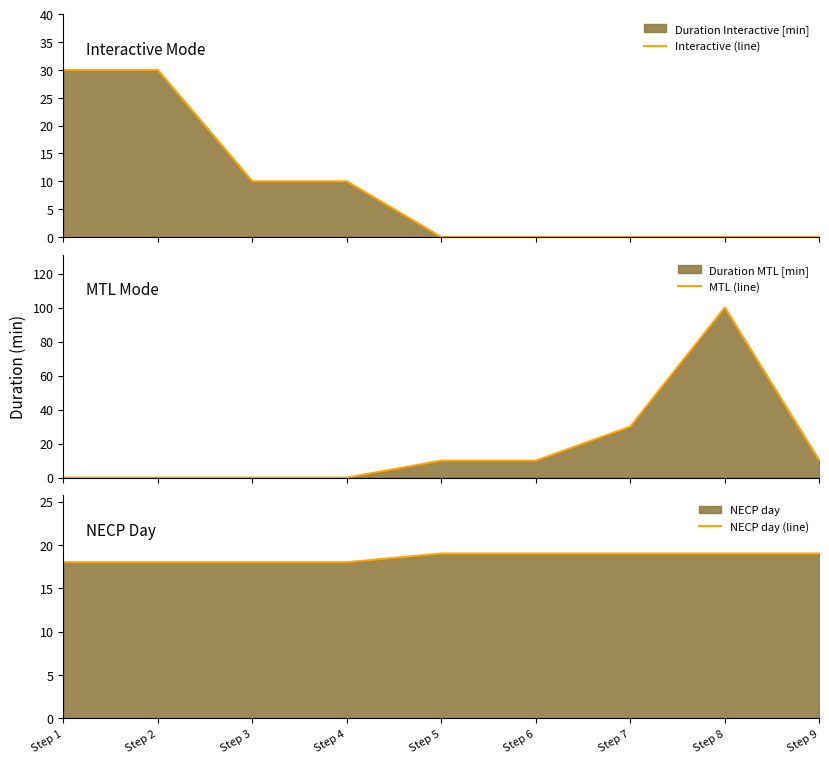

True or false: MTL (line) has a value of 0 at Step 2.

True